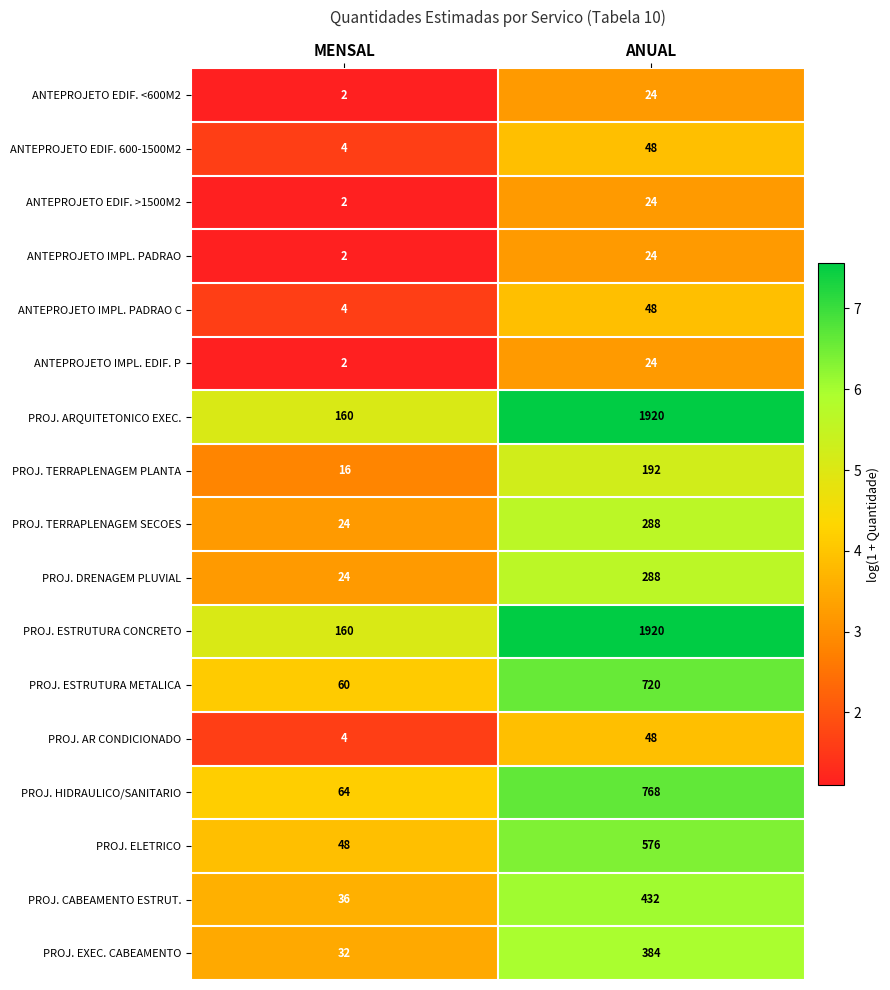

At which category does the chart reach its peak across all series?

ANUAL